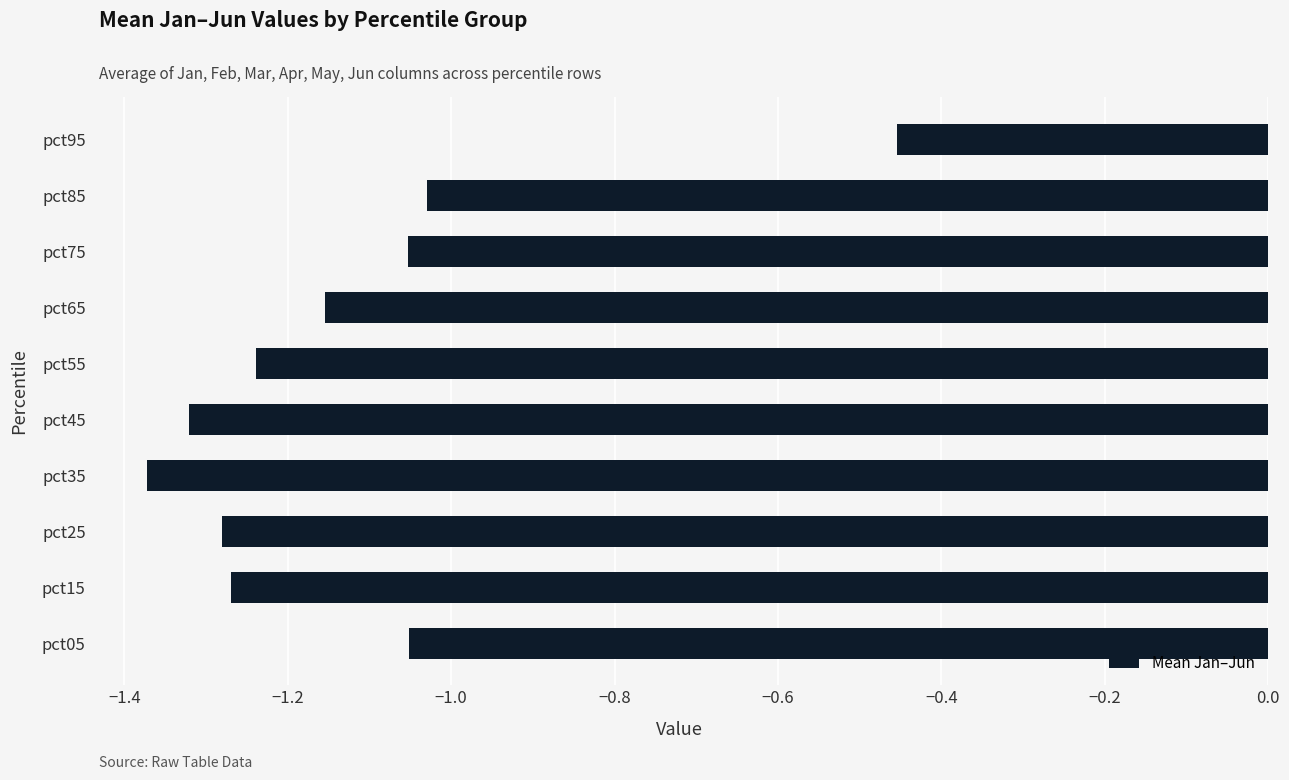

At which label is the value closest to 0?

pct95